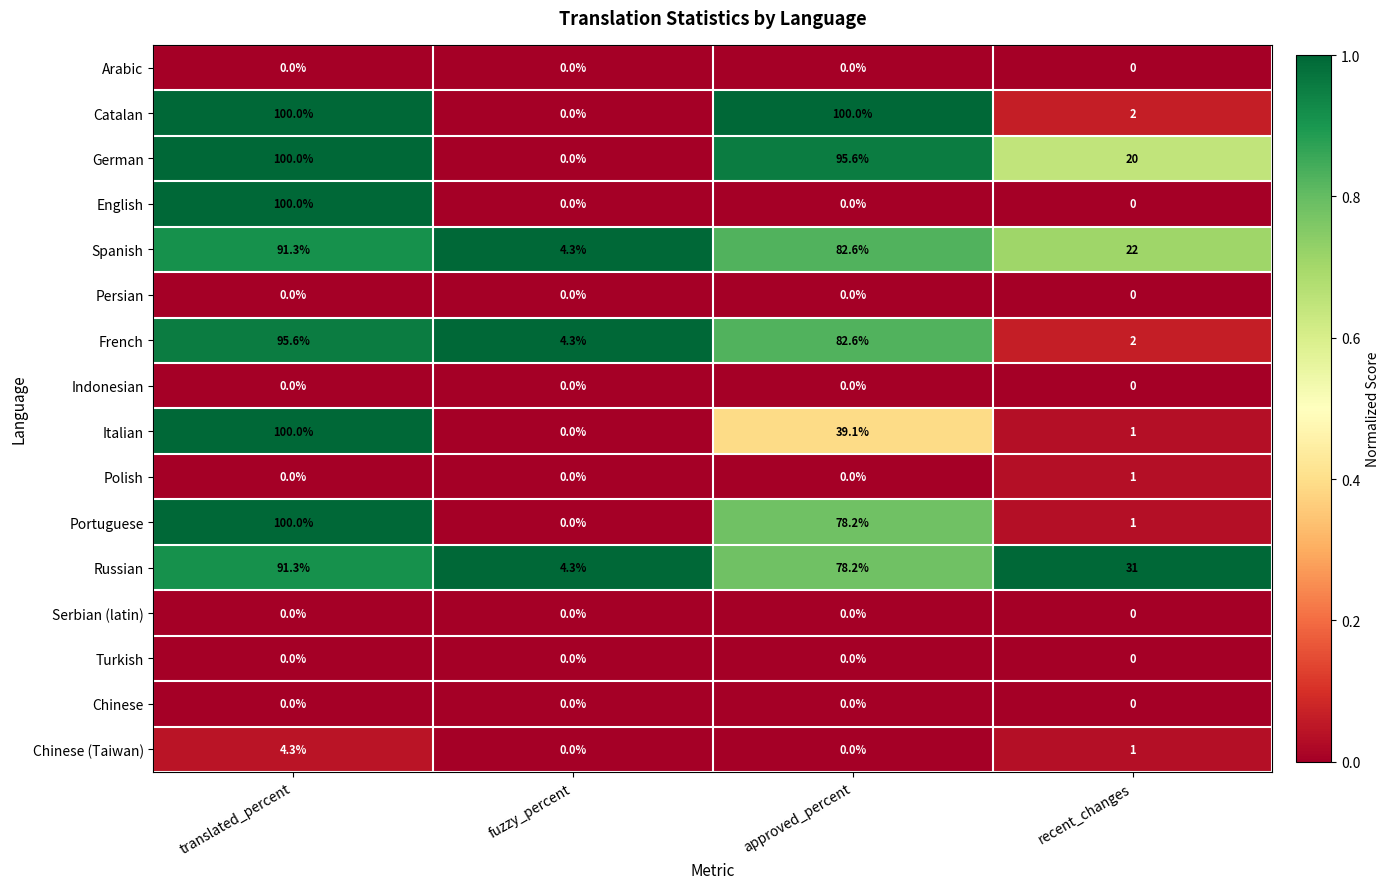

Is it true that French equals 109.7 at approved_percent?

False